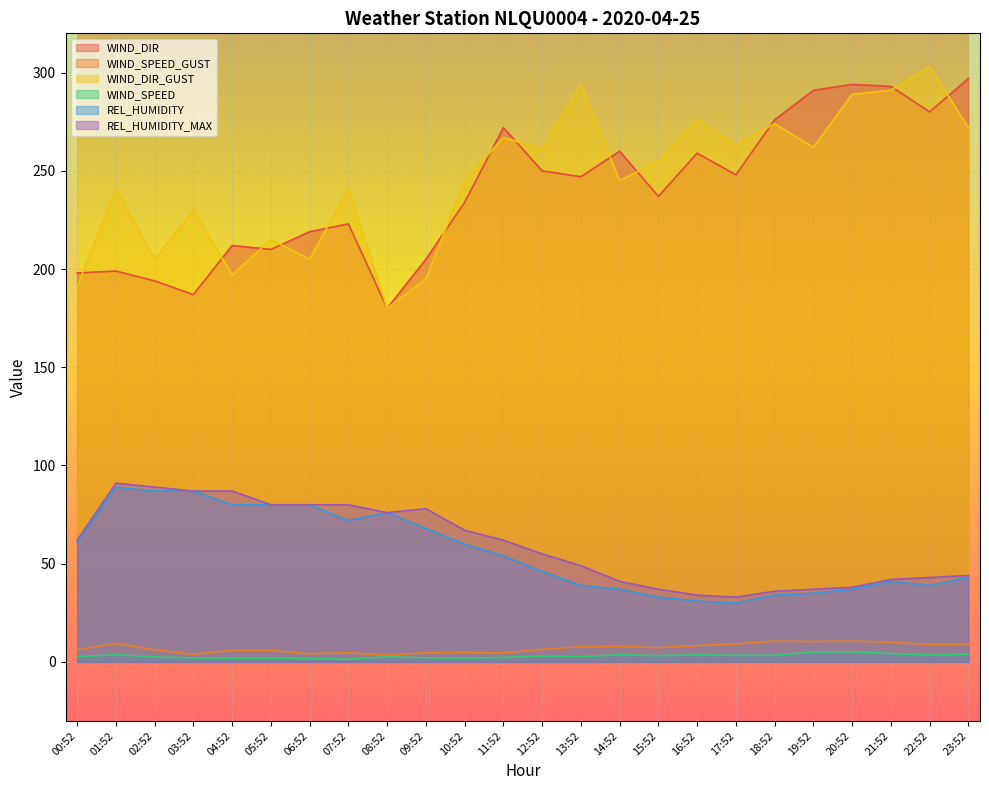

How many lines are shown in the chart?

6